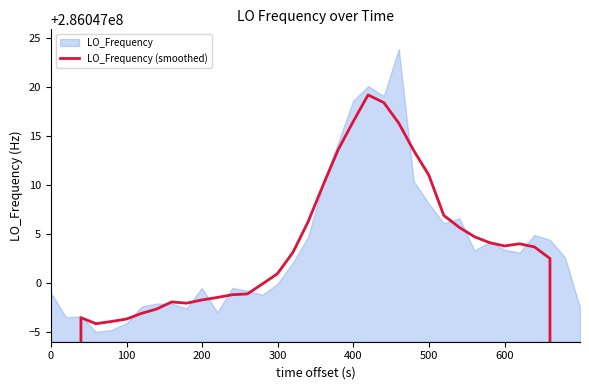

What is the smallest value displayed?

171628198.4